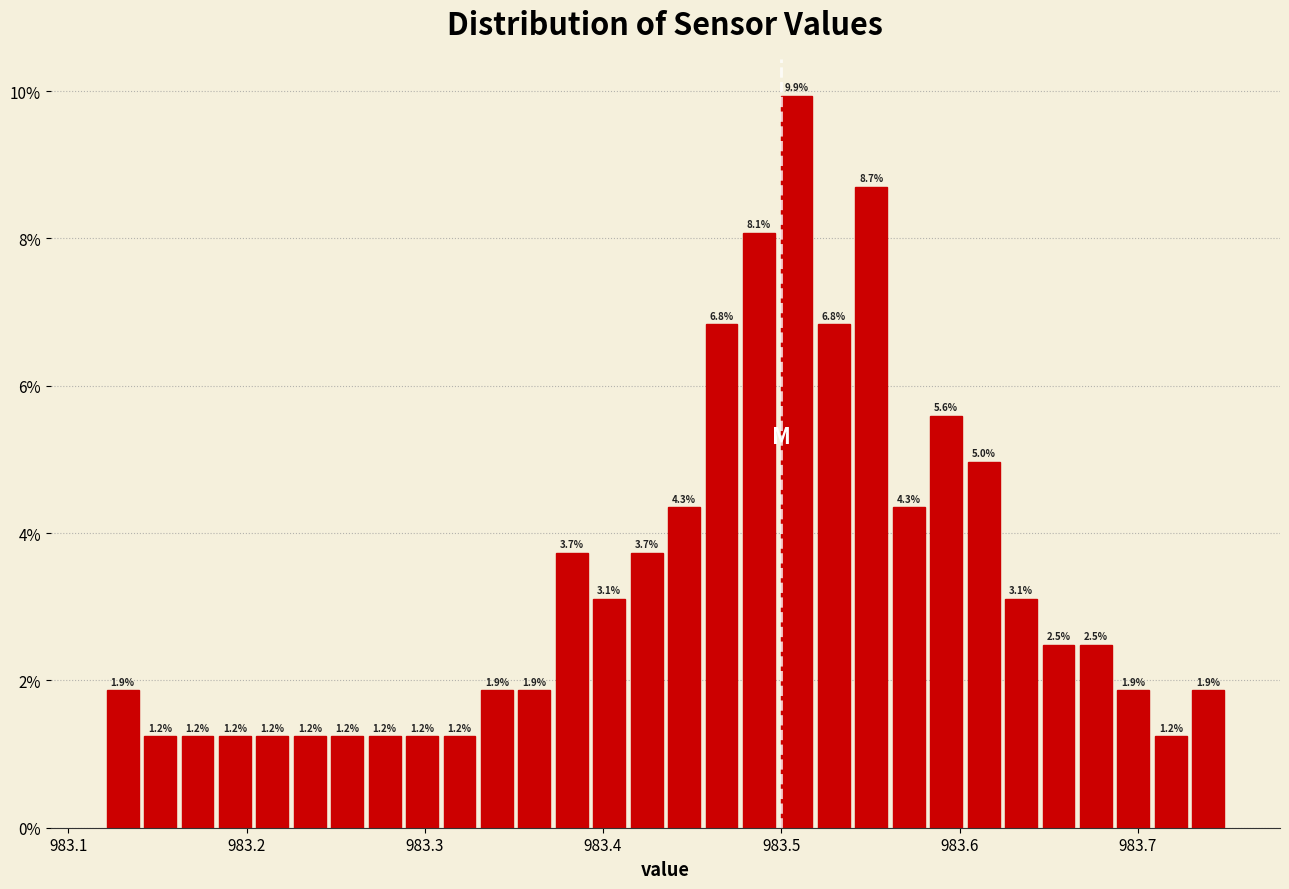

Read against the x-axis, roughly where is the centre of the tallest bar?

983.51